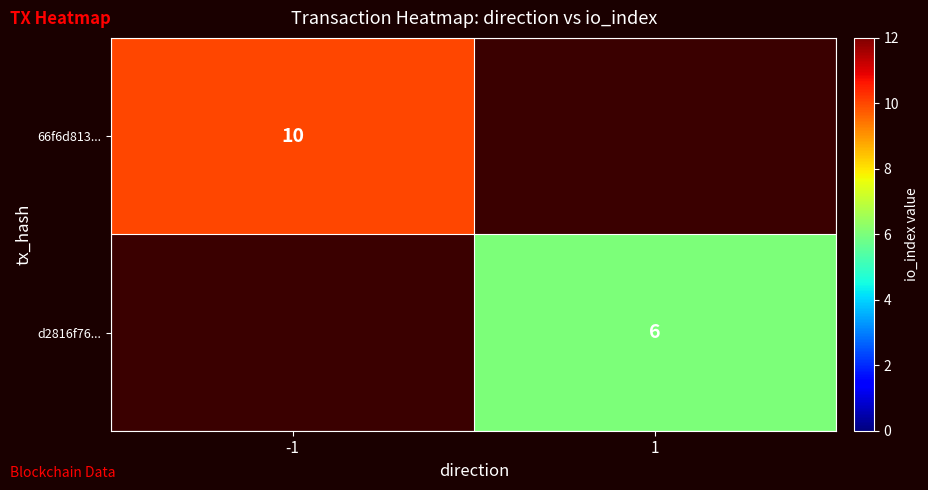

The value of 66f6d813... at -1 is 18. True or false?

False